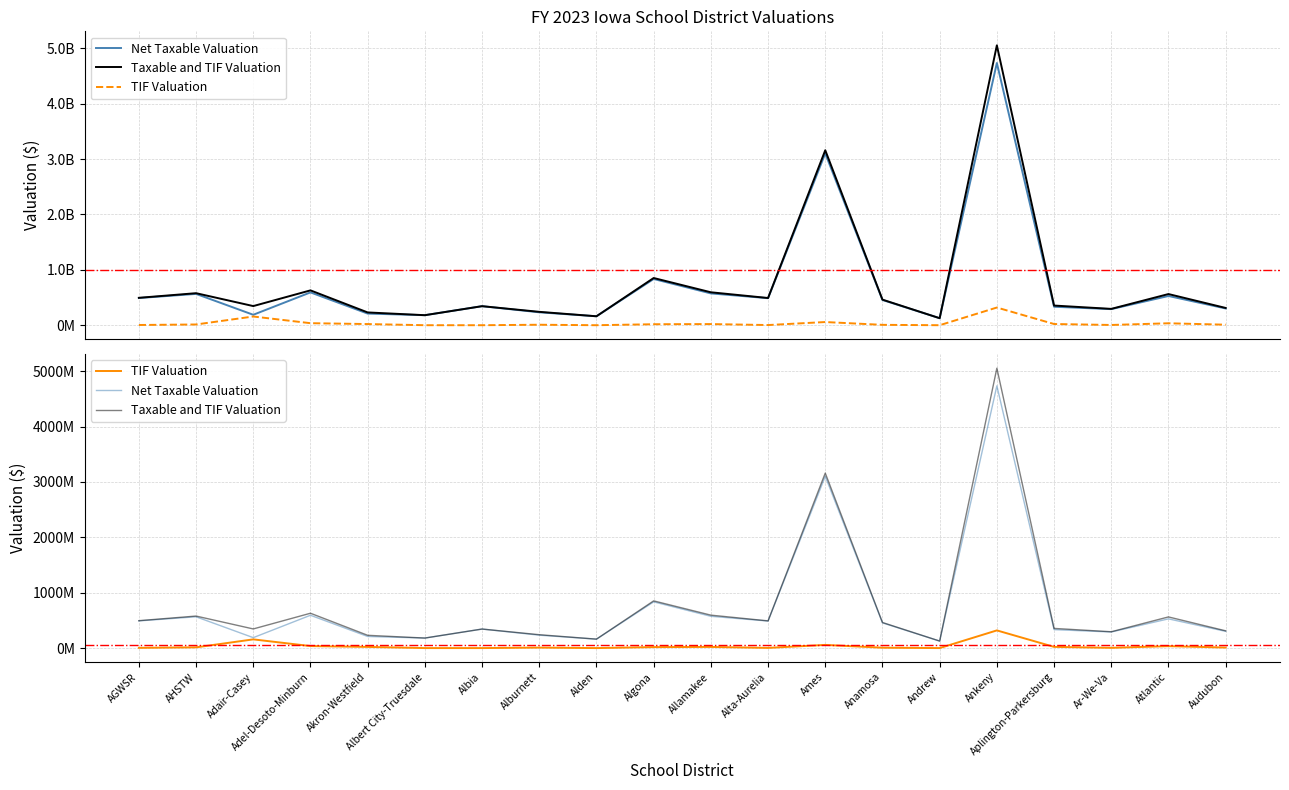

At which label is Taxable and TIF Valuation closest to 2590768822?

Ames